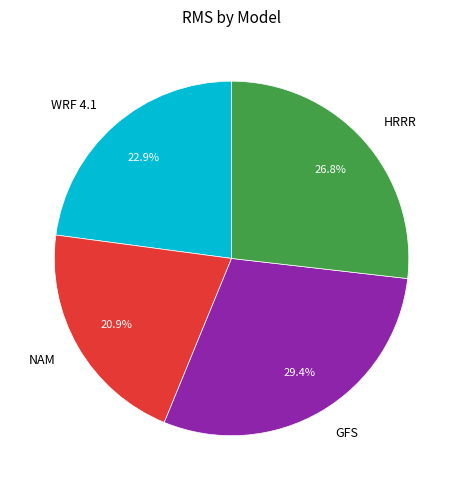

Is the sum of GFS and NAM greater than half?

Yes